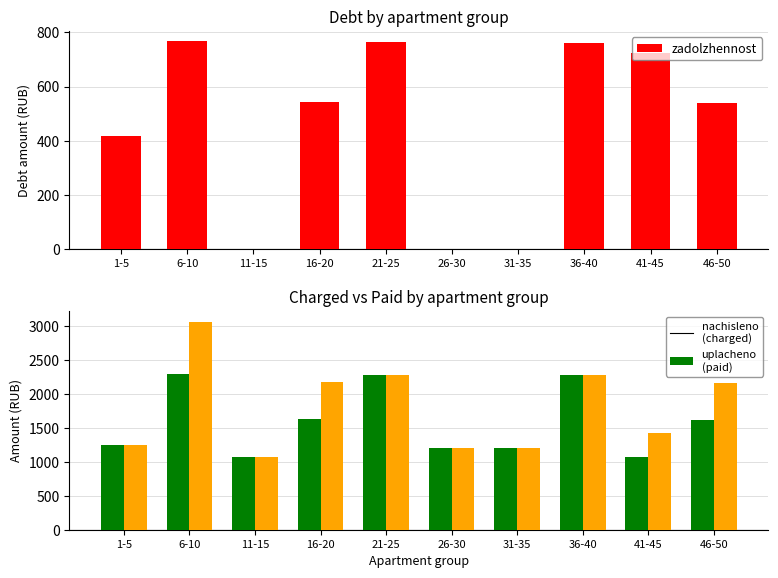

What is the difference between the maximum and minimum values in the nachisleno (charged) series?

1225.8